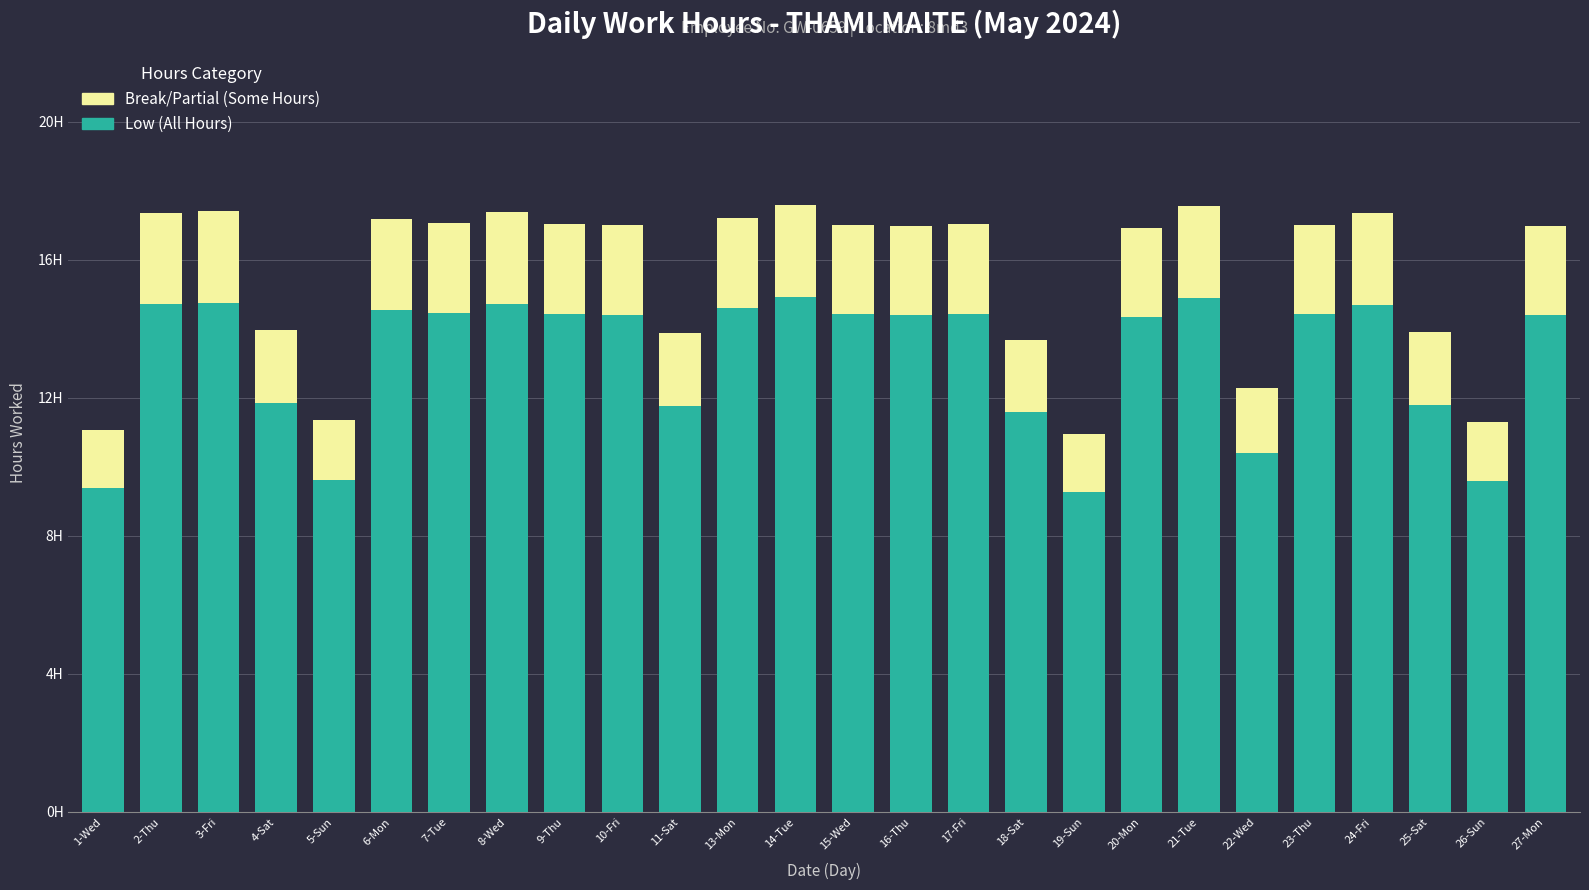

What is the total value across all series at 3-Fri?

17.4